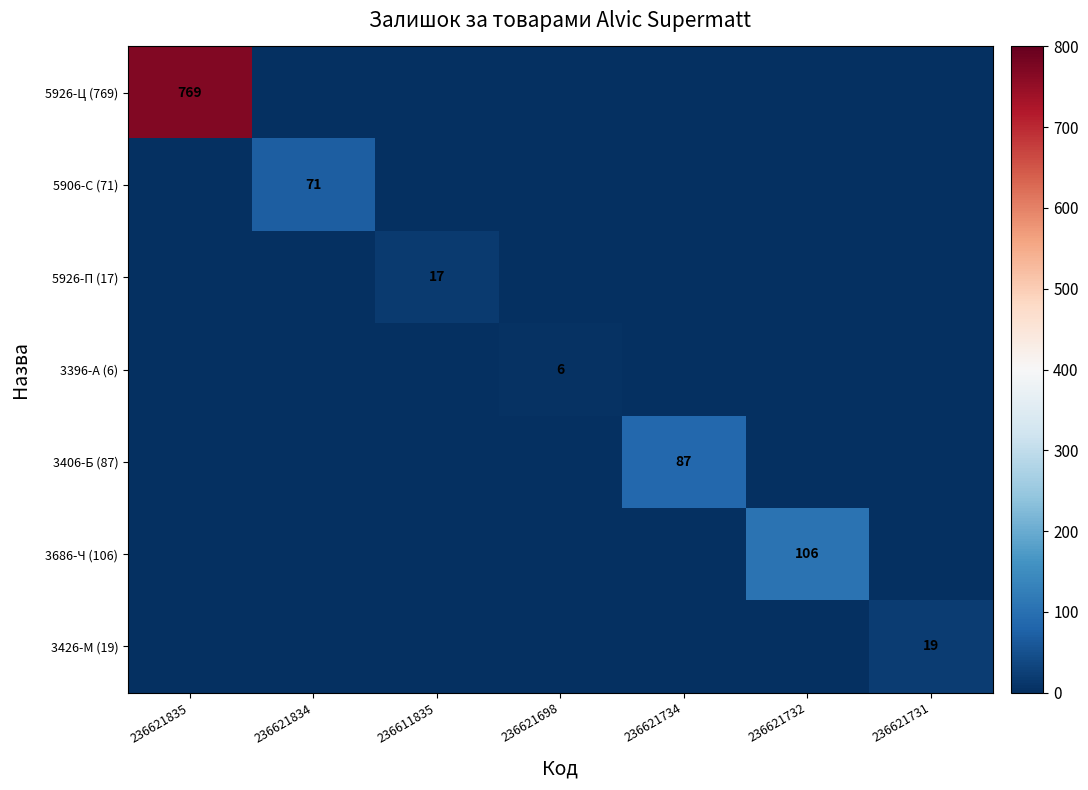

The value of 5926-Ц (769) at 236621835 is 769. True or false?

True